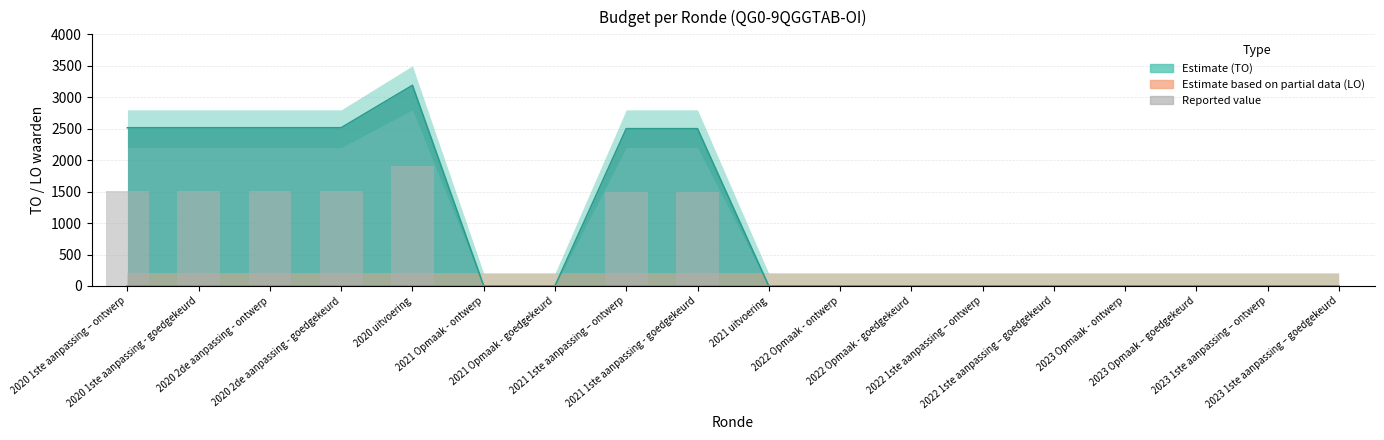

How many bars are there in total?

18